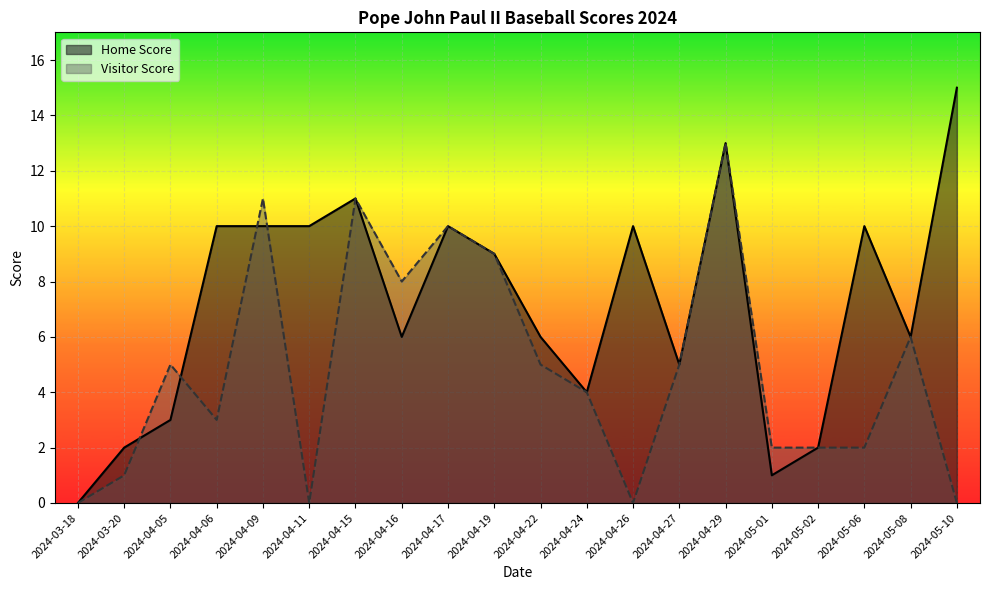

List the series in order of their overall mean, lowest first.

Visitor Score, Home Score